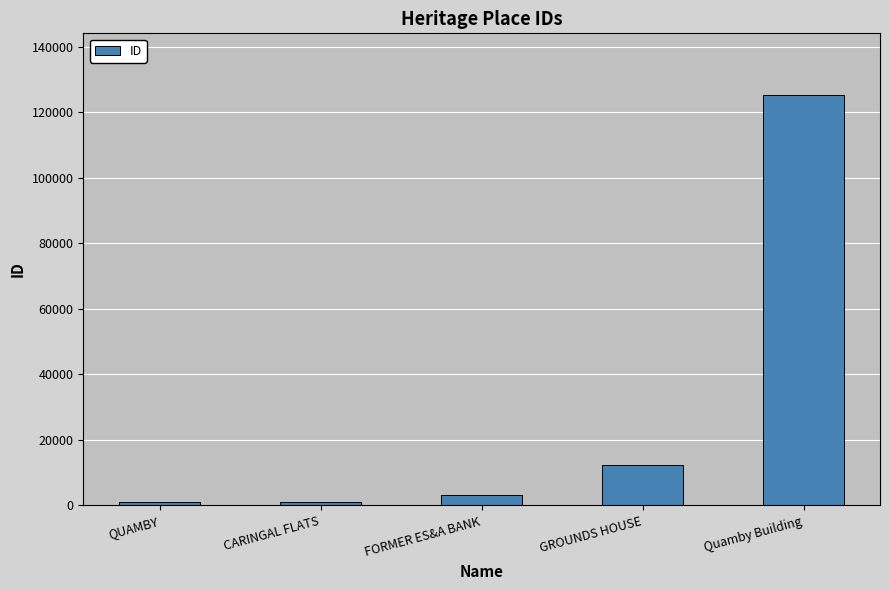

What is the ratio of the value at QUAMBY to the value at CARINGAL FLATS?

1.0